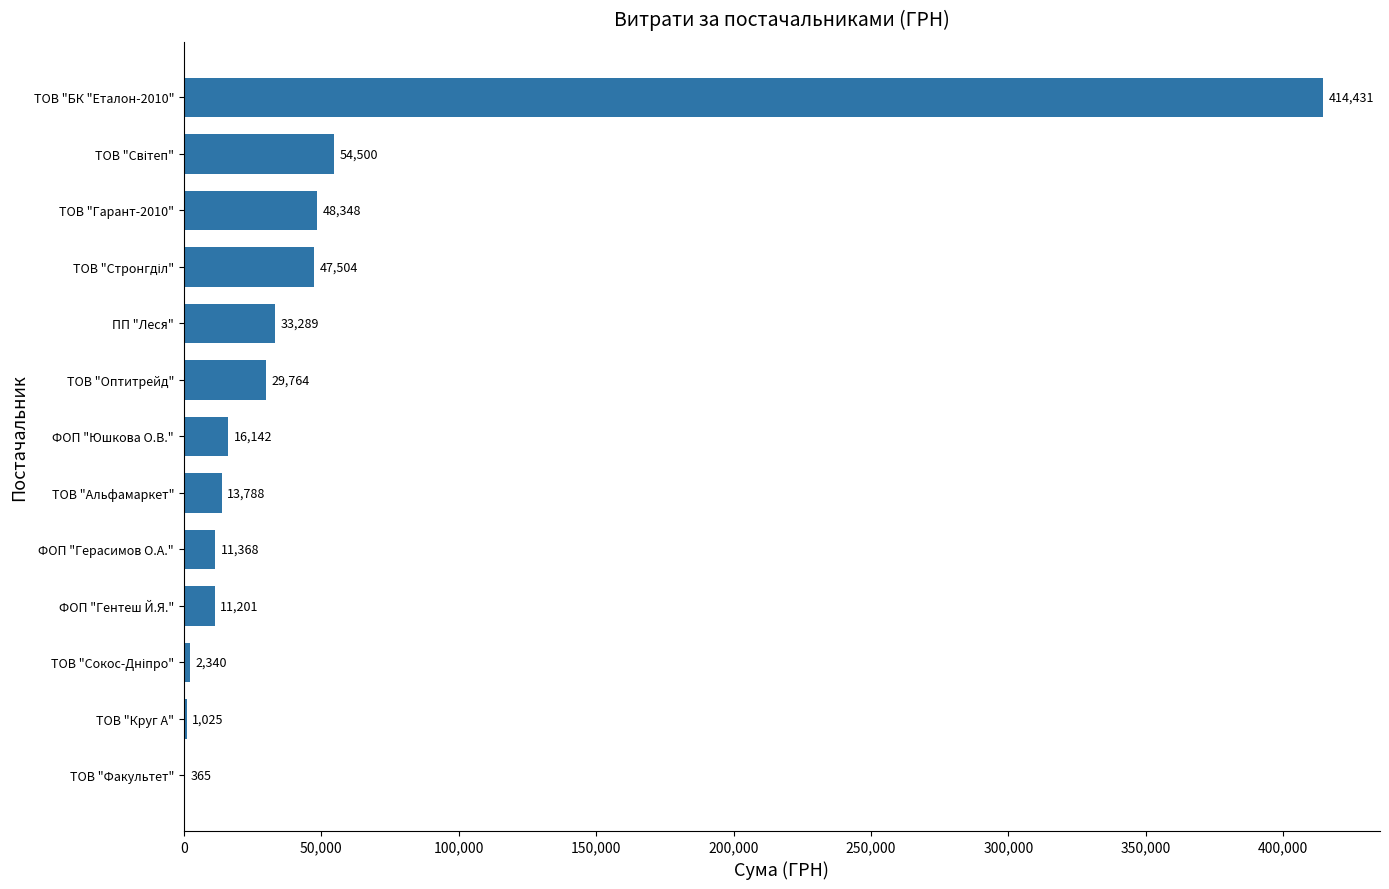

Is it true that the value at ФОП "Герасимов О.А." is 11368.0?

True